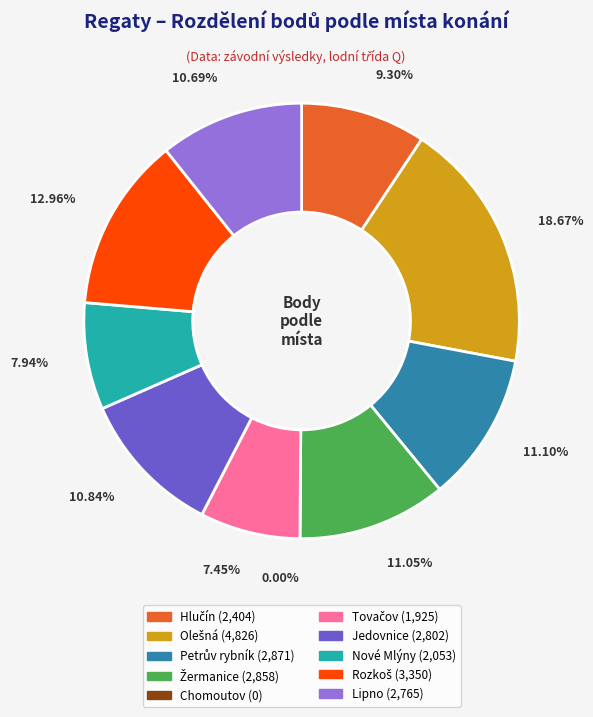

True or false: 11 accounts for 1% of the total.

False